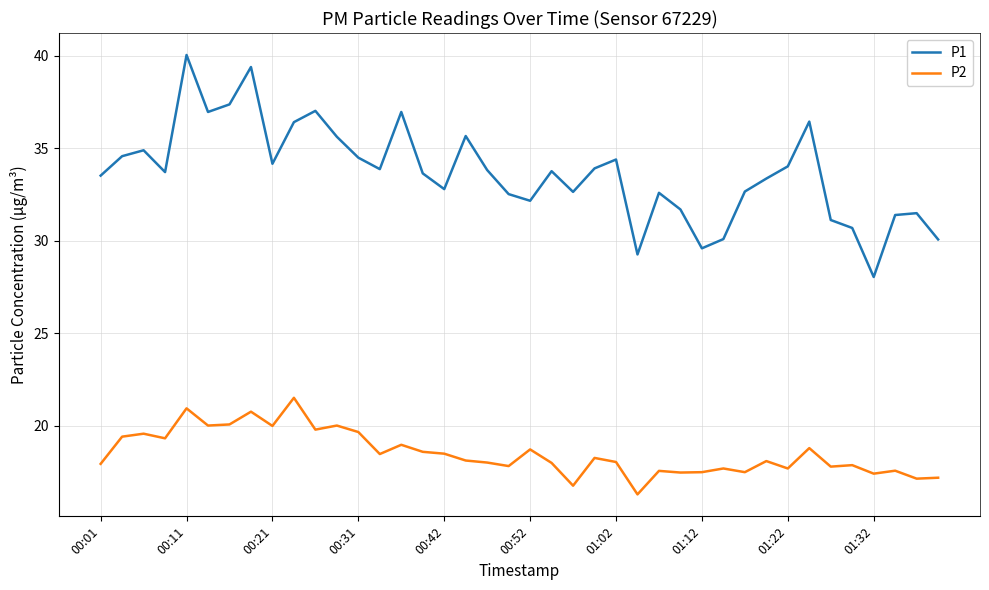

Which series has the largest total across all categories?

P1